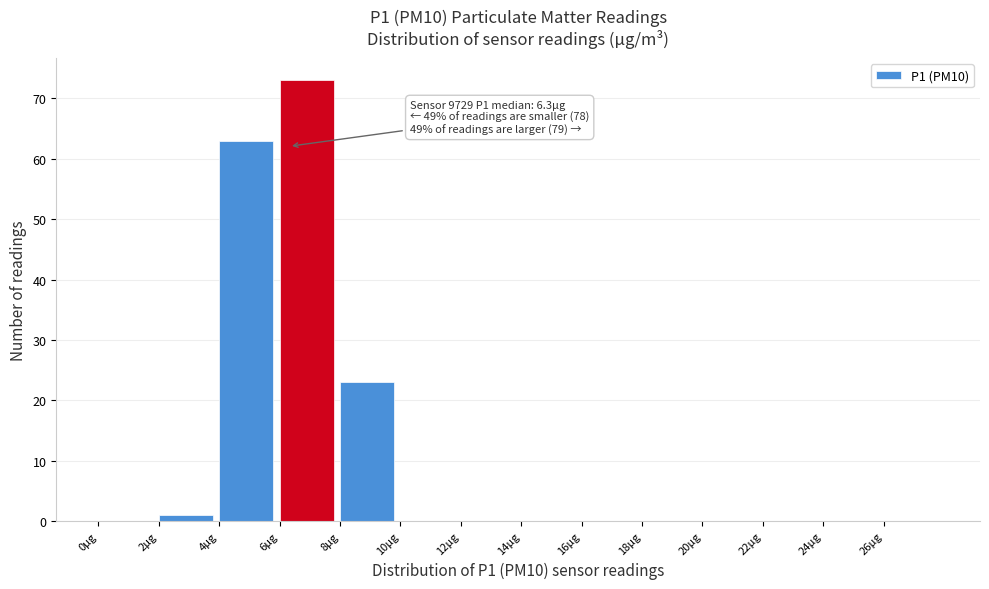

Which range on the x-axis has the tallest bar?

6 to 8